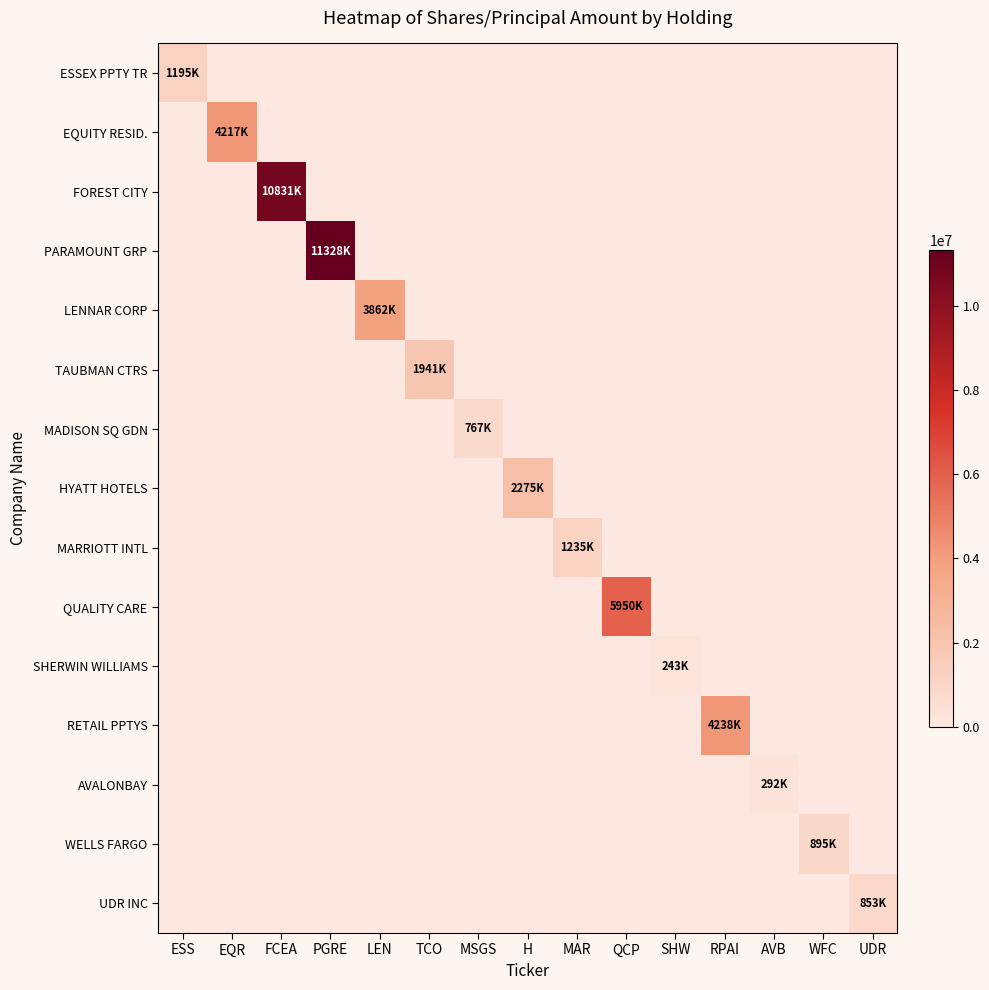

Reading right to left, what are all the values shown in this chart?

ESSEX PPTY TR: UDR=0	WFC=0	AVB=0	RPAI=0	SHW=0	QCP=0	MAR=0	H=0	MSGS=0	TCO=0	LEN=0	PGRE=0	FCEA=0	EQR=0	ESS=1195322
EQUITY RESID.: UDR=0	WFC=0	AVB=0	RPAI=0	SHW=0	QCP=0	MAR=0	H=0	MSGS=0	TCO=0	LEN=0	PGRE=0	FCEA=0	EQR=4217484	ESS=0
FOREST CITY: UDR=0	WFC=0	AVB=0	RPAI=0	SHW=0	QCP=0	MAR=0	H=0	MSGS=0	TCO=0	LEN=0	PGRE=0	FCEA=10831017	EQR=0	ESS=0
PARAMOUNT GRP: UDR=0	WFC=0	AVB=0	RPAI=0	SHW=0	QCP=0	MAR=0	H=0	MSGS=0	TCO=0	LEN=0	PGRE=11328479	FCEA=0	EQR=0	ESS=0
LENNAR CORP: UDR=0	WFC=0	AVB=0	RPAI=0	SHW=0	QCP=0	MAR=0	H=0	MSGS=0	TCO=0	LEN=3862767	PGRE=0	FCEA=0	EQR=0	ESS=0
TAUBMAN CTRS: UDR=0	WFC=0	AVB=0	RPAI=0	SHW=0	QCP=0	MAR=0	H=0	MSGS=0	TCO=1941878	LEN=0	PGRE=0	FCEA=0	EQR=0	ESS=0
MADISON SQ GDN: UDR=0	WFC=0	AVB=0	RPAI=0	SHW=0	QCP=0	MAR=0	H=0	MSGS=767525	TCO=0	LEN=0	PGRE=0	FCEA=0	EQR=0	ESS=0
HYATT HOTELS: UDR=0	WFC=0	AVB=0	RPAI=0	SHW=0	QCP=0	MAR=0	H=2275644	MSGS=0	TCO=0	LEN=0	PGRE=0	FCEA=0	EQR=0	ESS=0
MARRIOTT INTL: UDR=0	WFC=0	AVB=0	RPAI=0	SHW=0	QCP=0	MAR=1235056	H=0	MSGS=0	TCO=0	LEN=0	PGRE=0	FCEA=0	EQR=0	ESS=0
QUALITY CARE: UDR=0	WFC=0	AVB=0	RPAI=0	SHW=0	QCP=5950672	MAR=0	H=0	MSGS=0	TCO=0	LEN=0	PGRE=0	FCEA=0	EQR=0	ESS=0
SHERWIN WILLIAMS: UDR=0	WFC=0	AVB=0	RPAI=0	SHW=243056	QCP=0	MAR=0	H=0	MSGS=0	TCO=0	LEN=0	PGRE=0	FCEA=0	EQR=0	ESS=0
RETAIL PPTYS: UDR=0	WFC=0	AVB=0	RPAI=4238568	SHW=0	QCP=0	MAR=0	H=0	MSGS=0	TCO=0	LEN=0	PGRE=0	FCEA=0	EQR=0	ESS=0
AVALONBAY: UDR=0	WFC=0	AVB=292492	RPAI=0	SHW=0	QCP=0	MAR=0	H=0	MSGS=0	TCO=0	LEN=0	PGRE=0	FCEA=0	EQR=0	ESS=0
WELLS FARGO: UDR=0	WFC=895000	AVB=0	RPAI=0	SHW=0	QCP=0	MAR=0	H=0	MSGS=0	TCO=0	LEN=0	PGRE=0	FCEA=0	EQR=0	ESS=0
UDR INC: UDR=853930	WFC=0	AVB=0	RPAI=0	SHW=0	QCP=0	MAR=0	H=0	MSGS=0	TCO=0	LEN=0	PGRE=0	FCEA=0	EQR=0	ESS=0